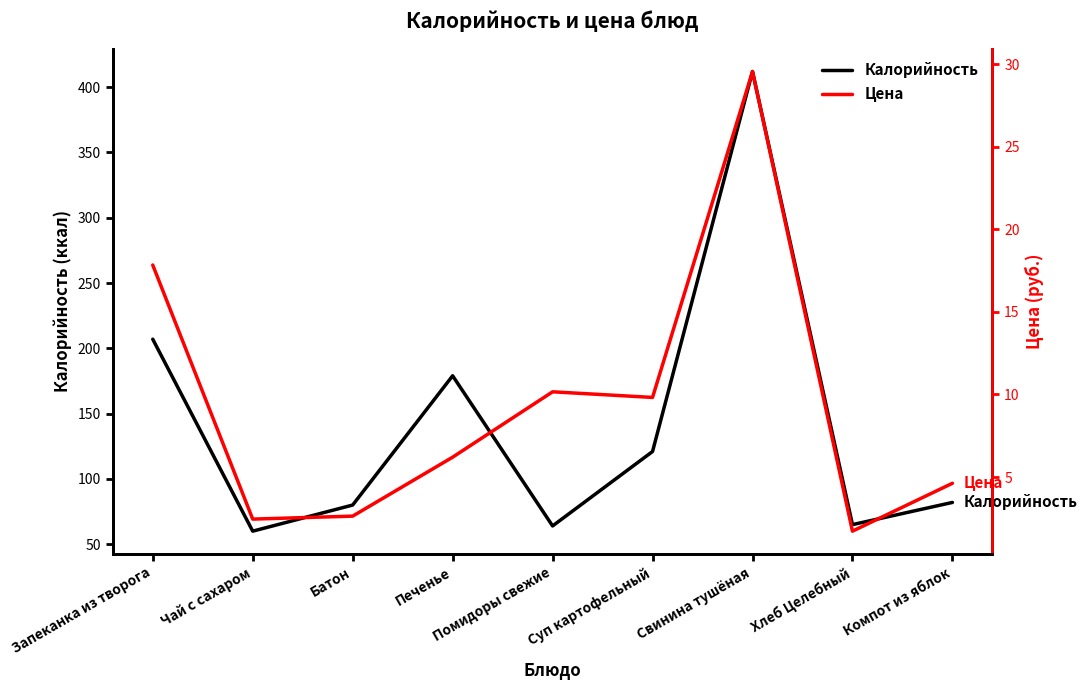

True or false: Калорийность has more than 1 interior local peaks.

True